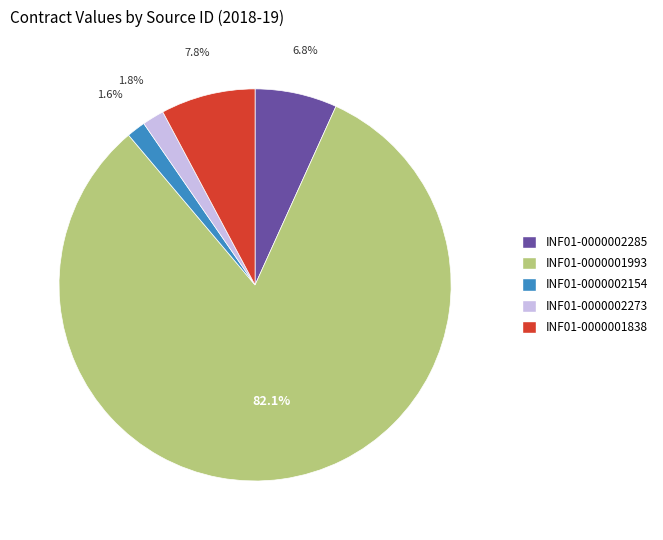

Does INF01-0000001838 represent more than half of the total?

No